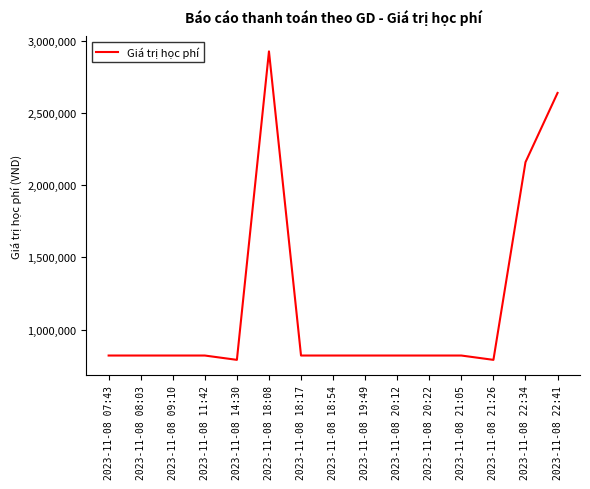

Which category has the highest value across all series?

2023-11-08 18:08